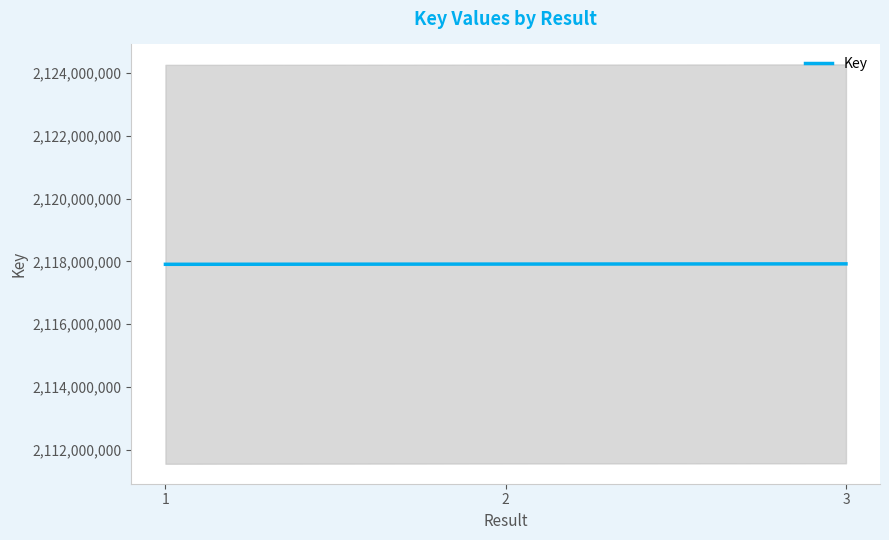

Rank the categories by value from highest to lowest.

3, 2, 1